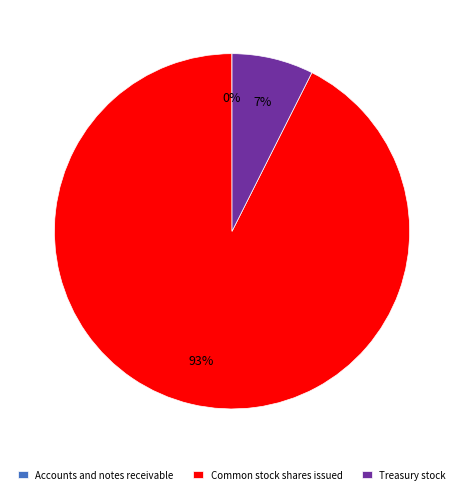

Is it true that Common stock shares issued is 99% of the pie?

False